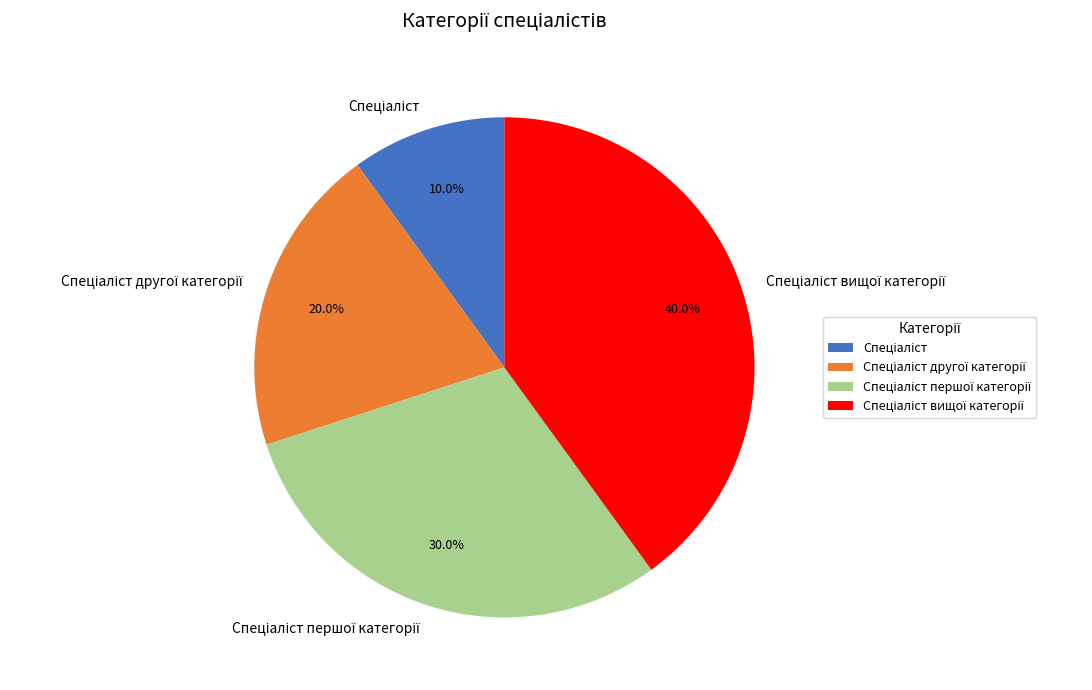

Does any single category account for the majority?

No